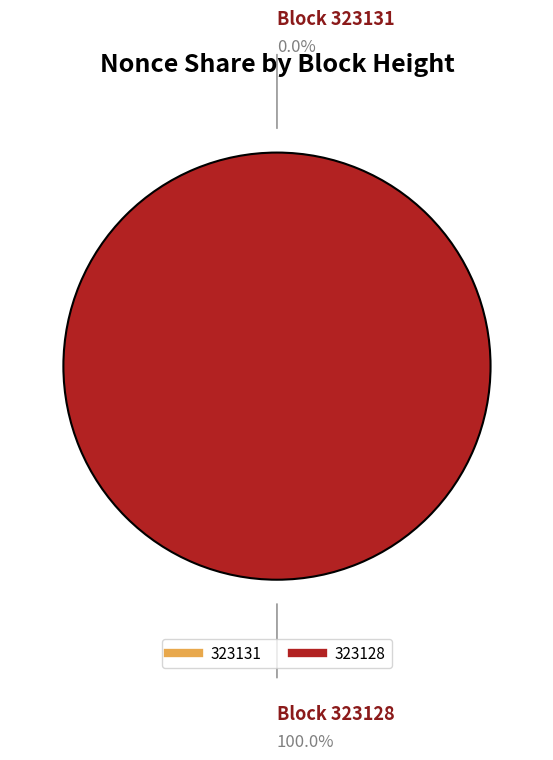

Is there a majority slice in this chart?

Yes